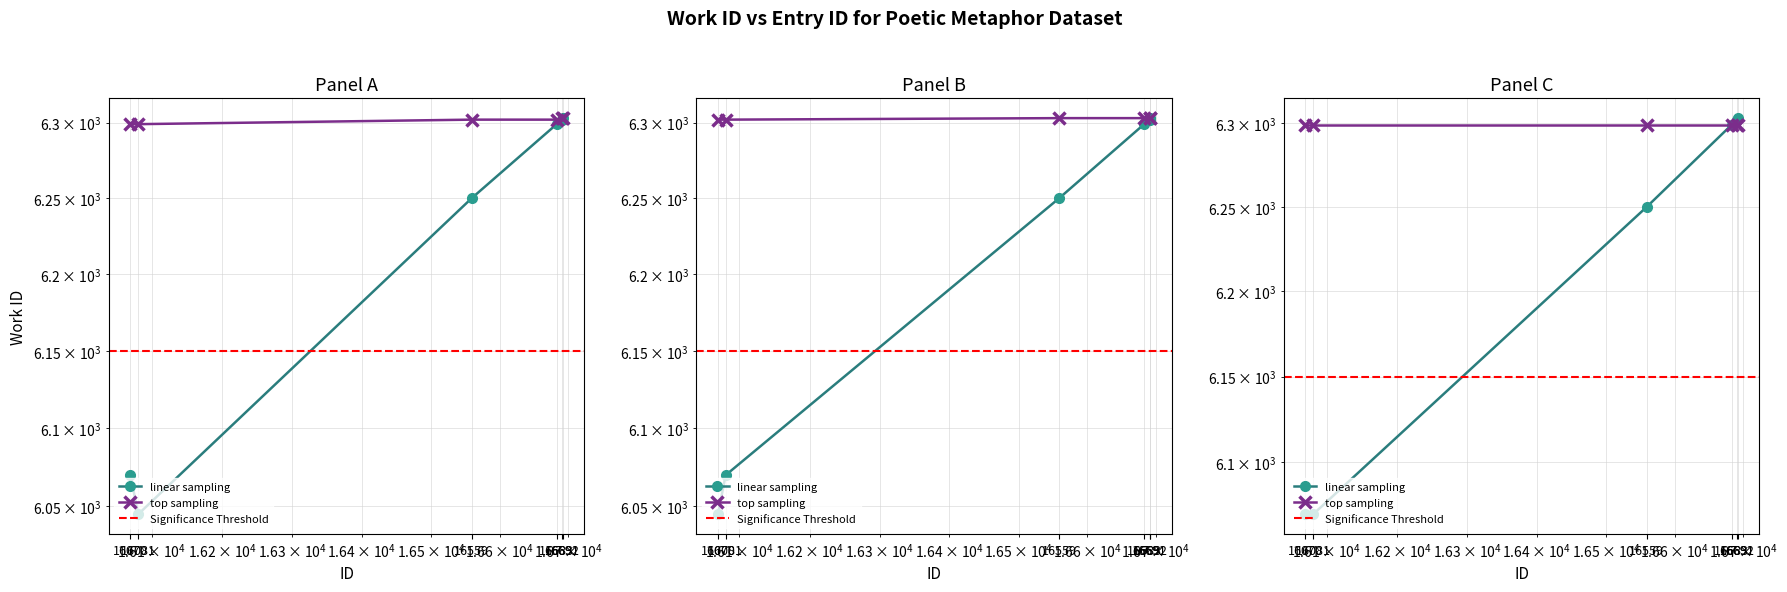

What is the difference between the values at 16070 and 16691?

232